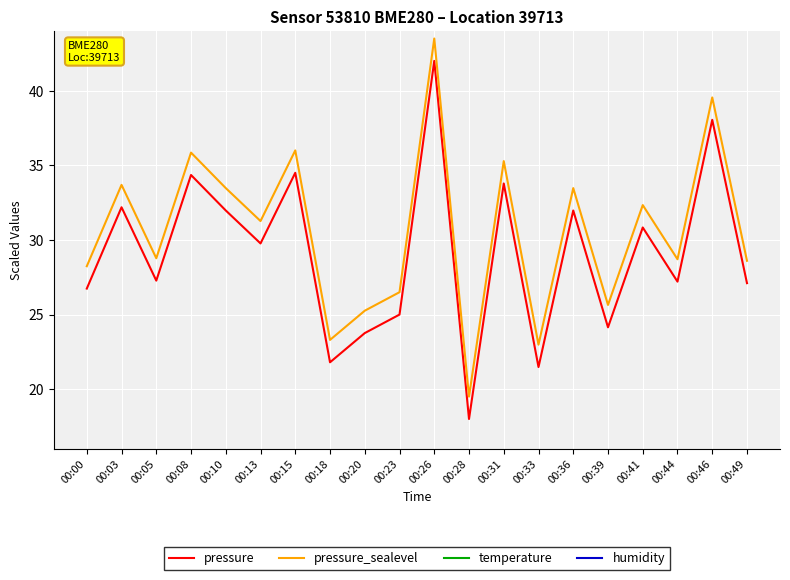

True or false: humidity and pressure intersect in this chart.

False